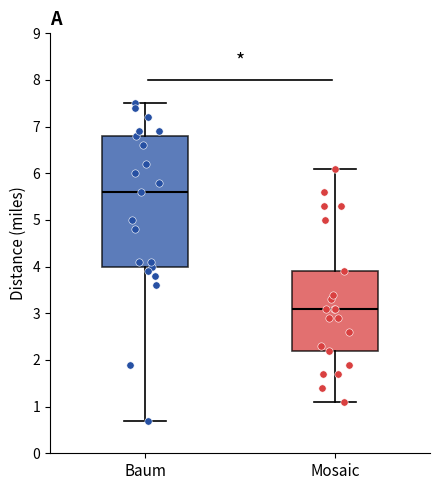

Which box's median line is the highest?

Baum